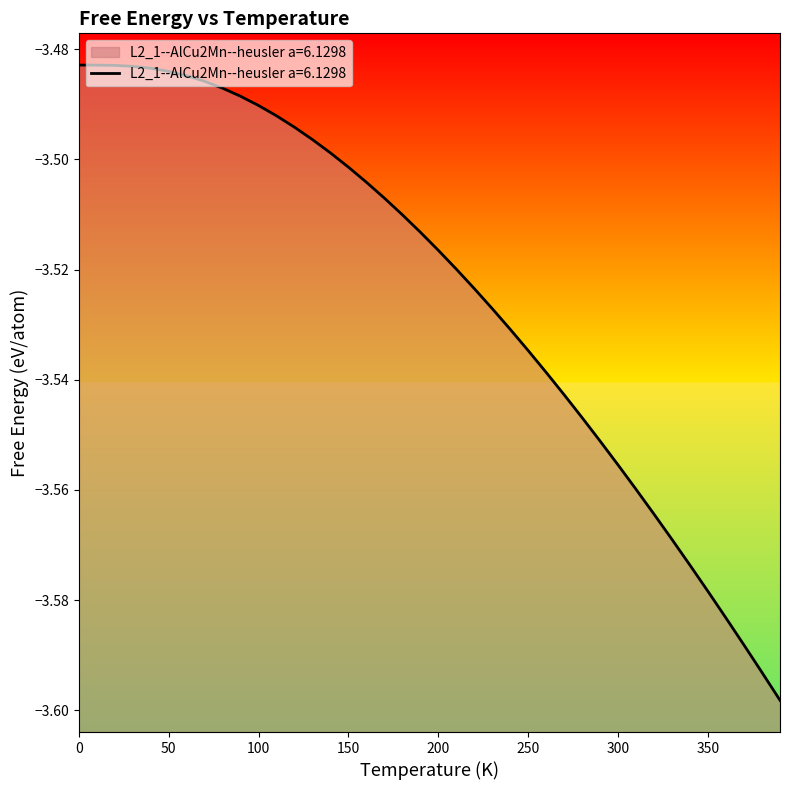

What is the label of the 37th point from the left?

360.0